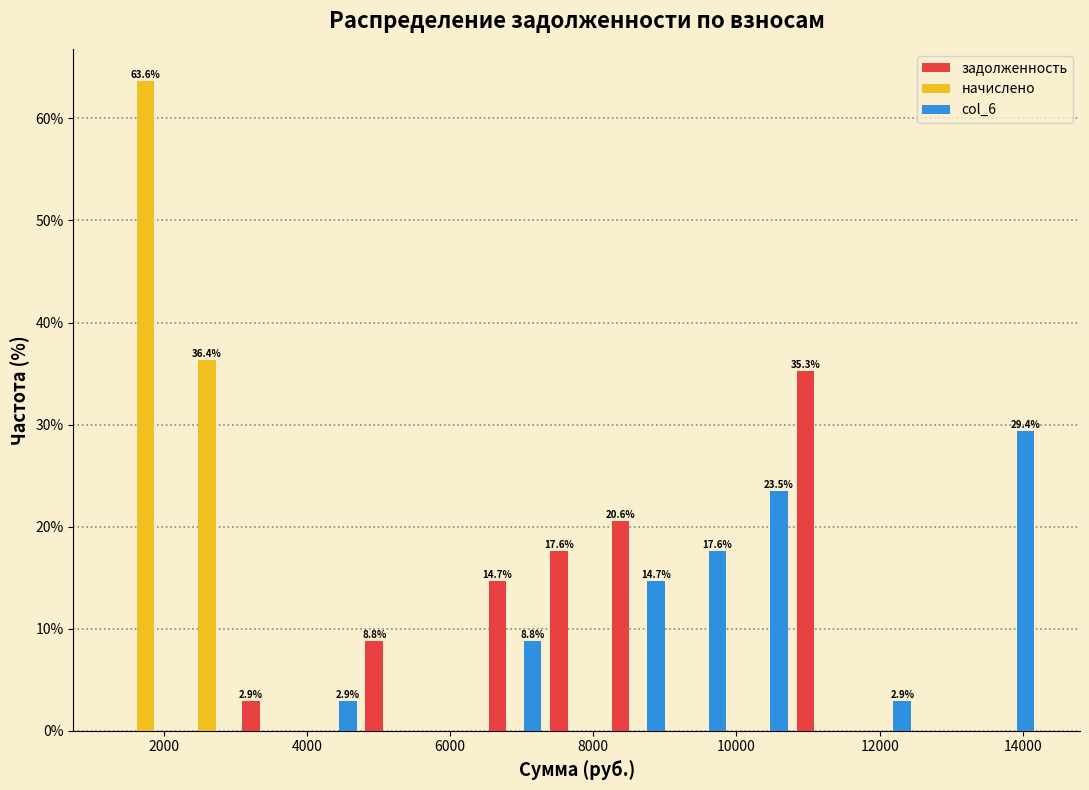

In the начислено series, which range on the x-axis has the tallest bar?

1400 to 2200